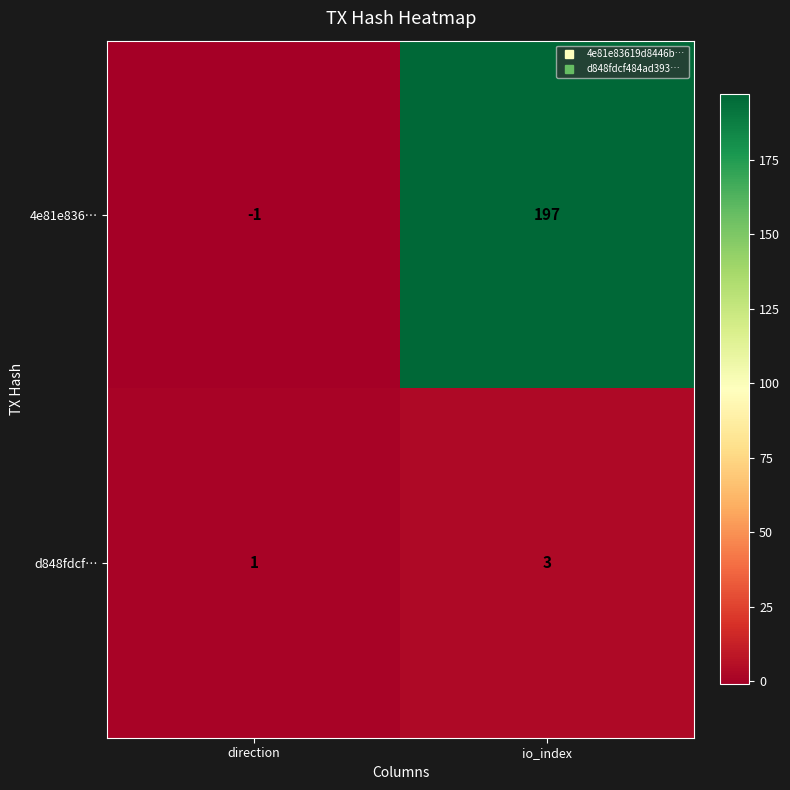

Reading right to left, transcribe all the data shown in this chart.

4e81e836…: 197	-1
d848fdcf…: 3	1